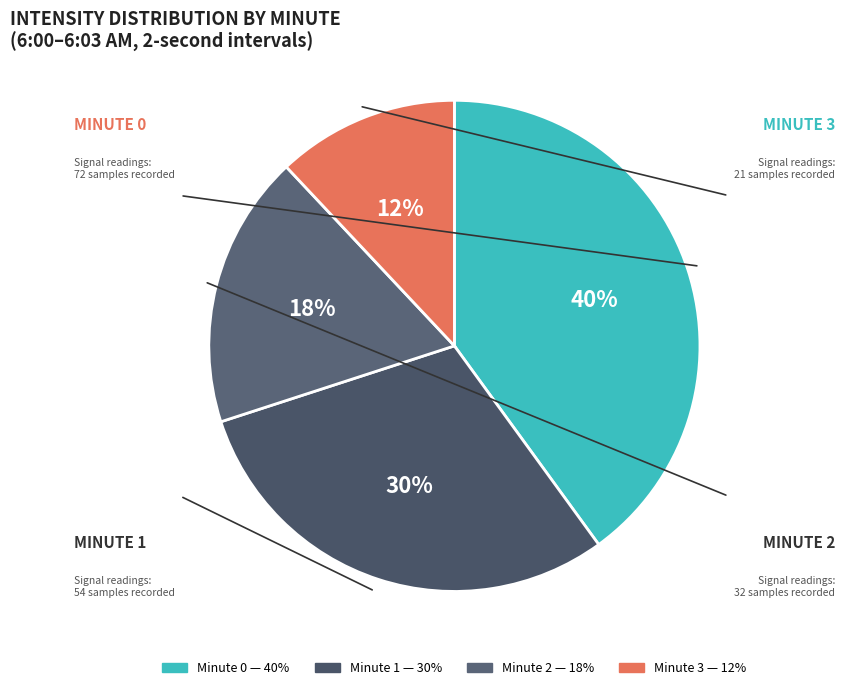

Approximately how many times larger is the value at Minute 1 compared to Minute 3?

2.5